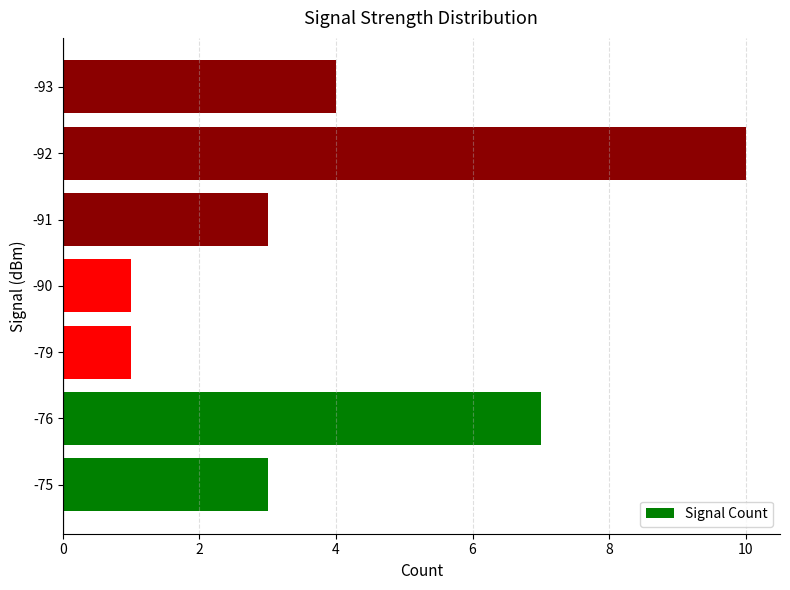

What is the ratio of the value at -92 to the value at -76?

1.4